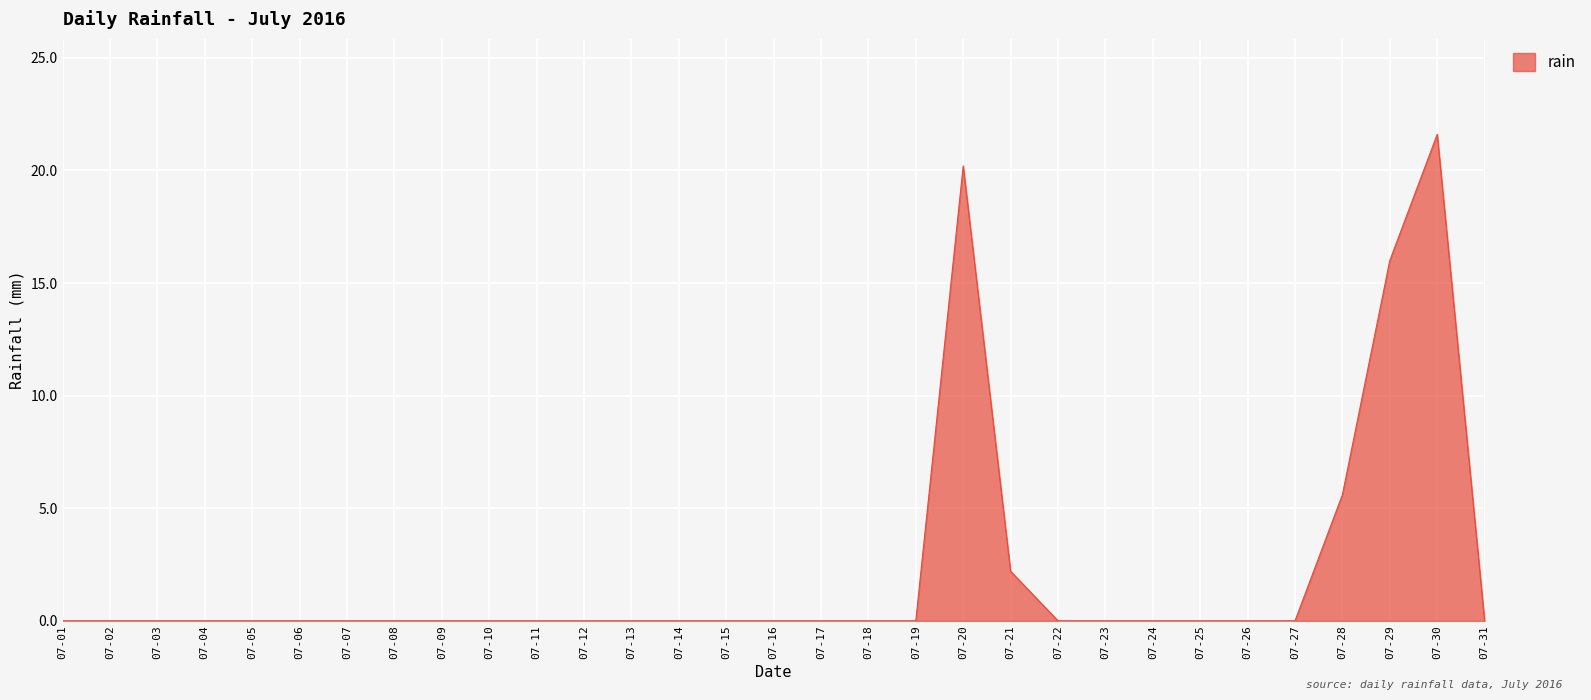

What is the difference between the maximum and minimum values?

21.6